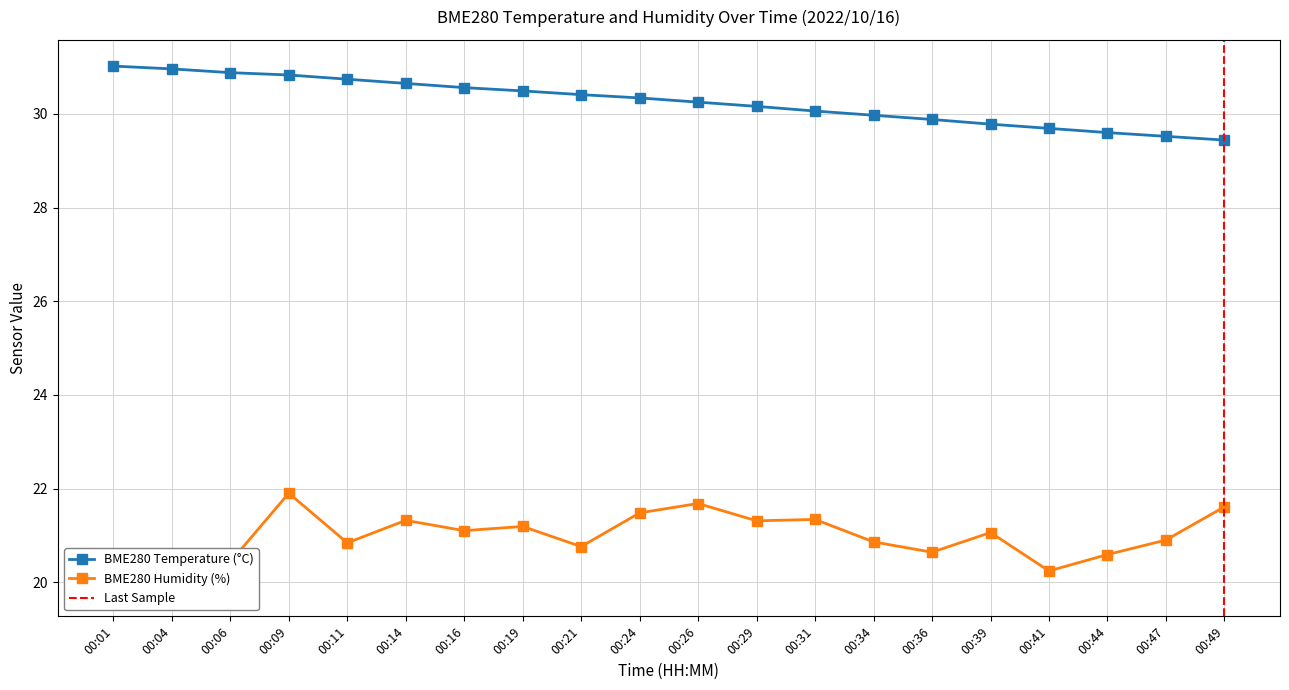

Rank the categories by BME280_humidity value from lowest to highest.

00:01, 00:41, 00:04, 00:06, 00:44, 00:36, 00:21, 00:11, 00:34, 00:47, 00:39, 00:16, 00:19, 00:29, 00:14, 00:31, 00:24, 00:49, 00:26, 00:09